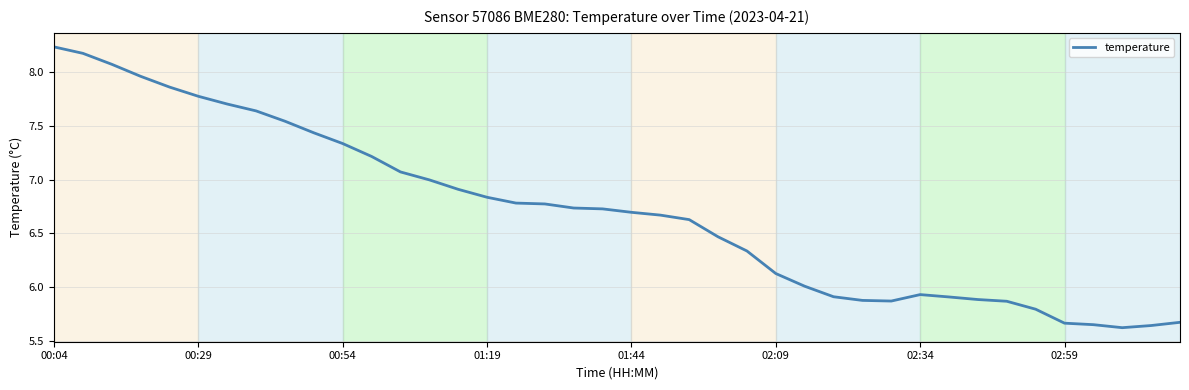

How many lines are shown in the chart?

1